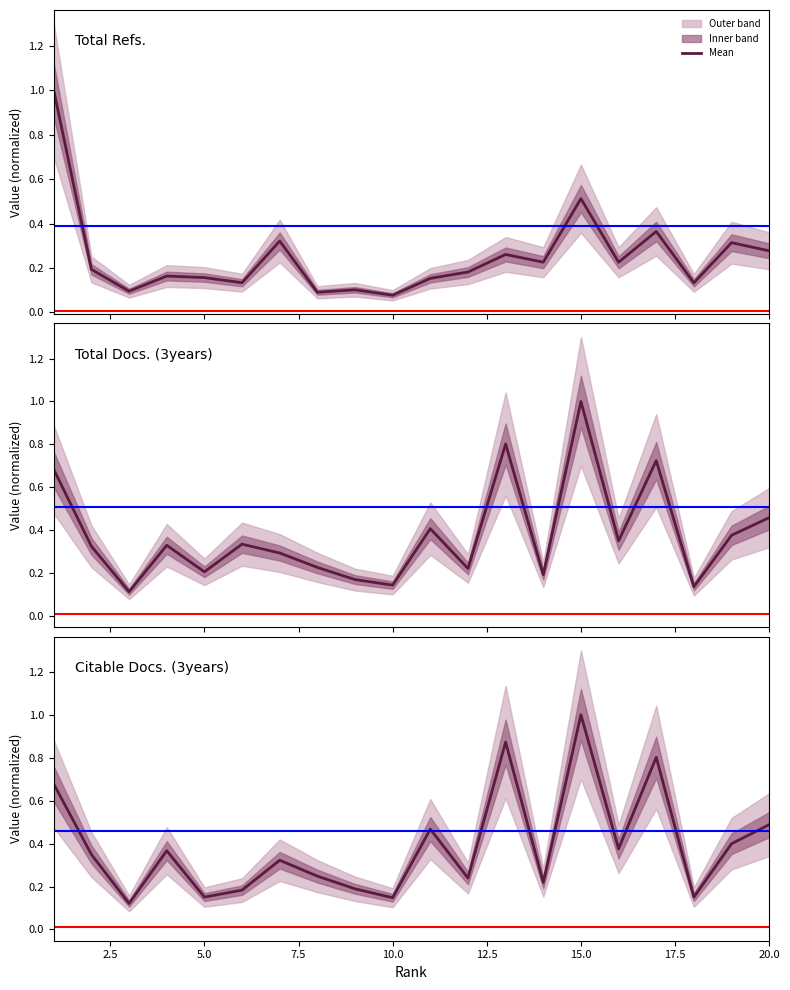

The Citable Docs. (3years) series shows 0.3 at 2.5. True or false?

True